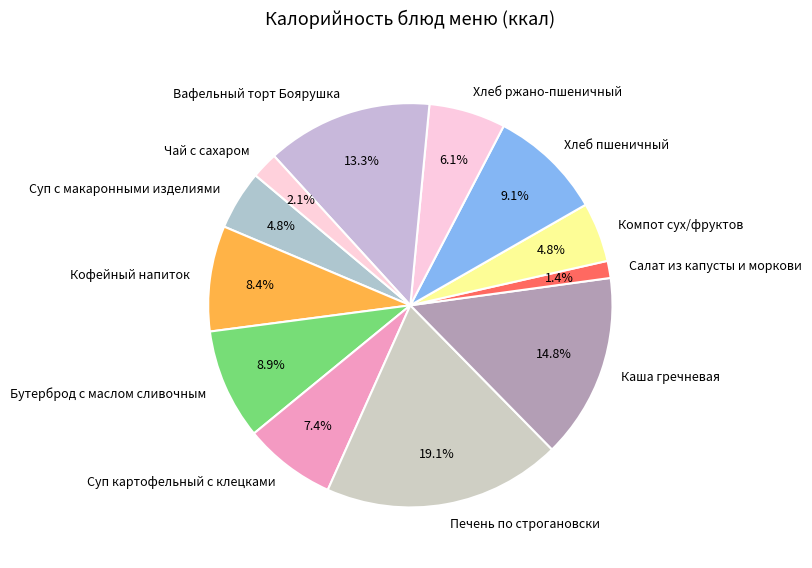

To the nearest percent, what is the difference between the largest and smallest slice percentages?

18%